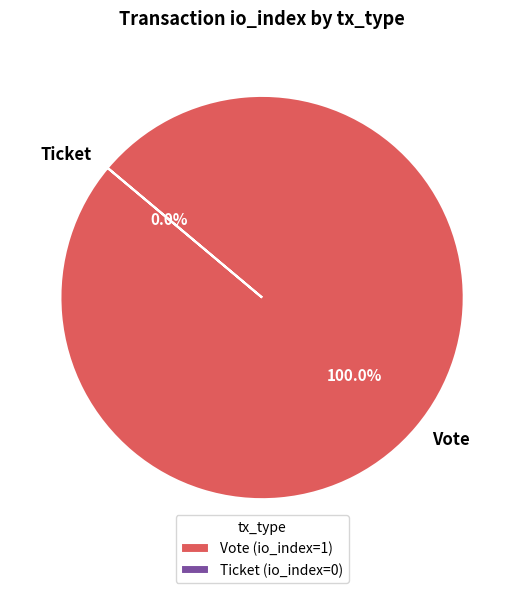

True or false: Vote accounts for 100% of the total.

True